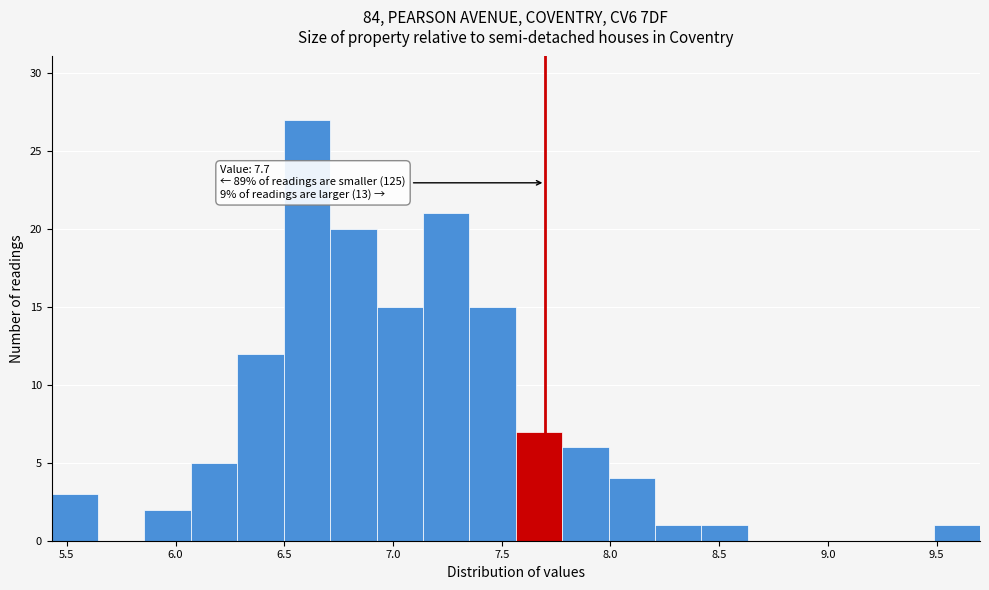

Over which range of the x-axis is the bar tallest?

6.50 to 6.70